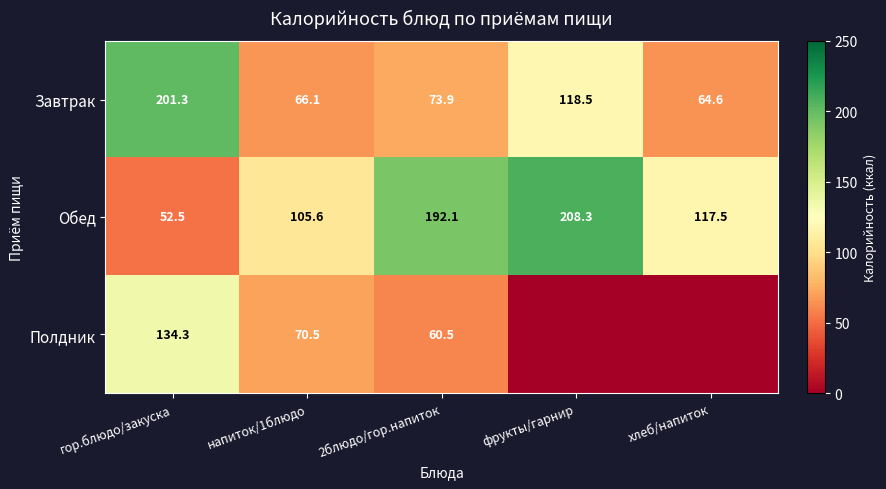

What is the difference between the highest and lowest values at 2блюдо/гор.напиток?

131.6